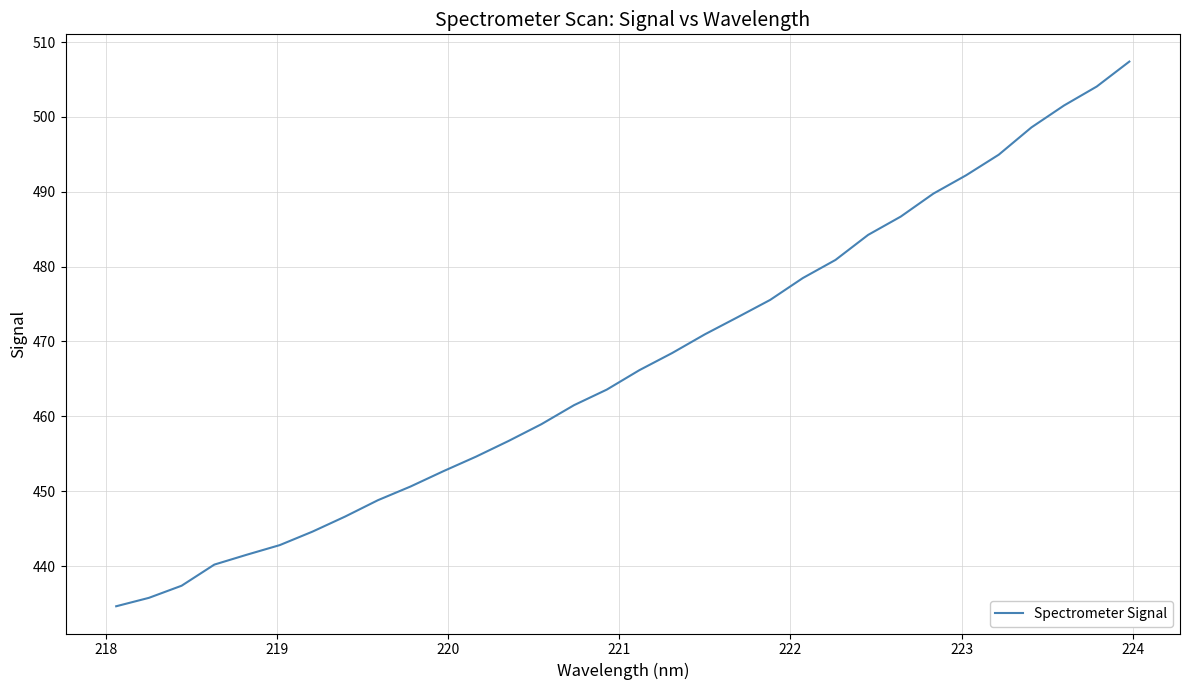

What is the greatest value displayed?

507.4